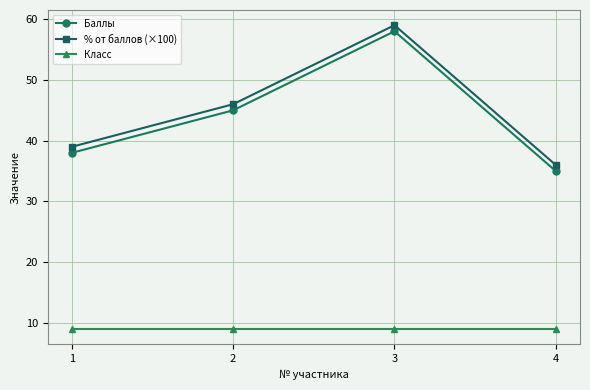

Is the value of Баллы at 3 greater than the value of % от баллов (×100) at 3?

No